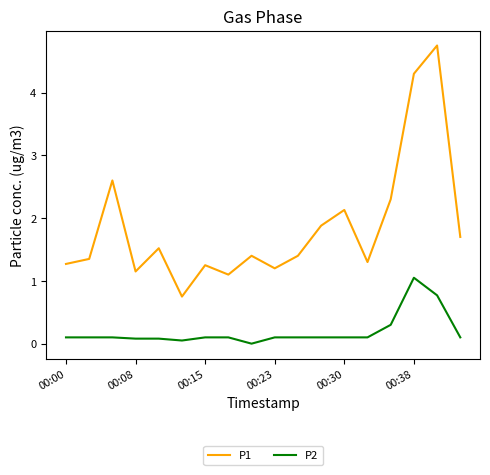

Rank the series by their maximum value, from lowest to highest.

P2, P1